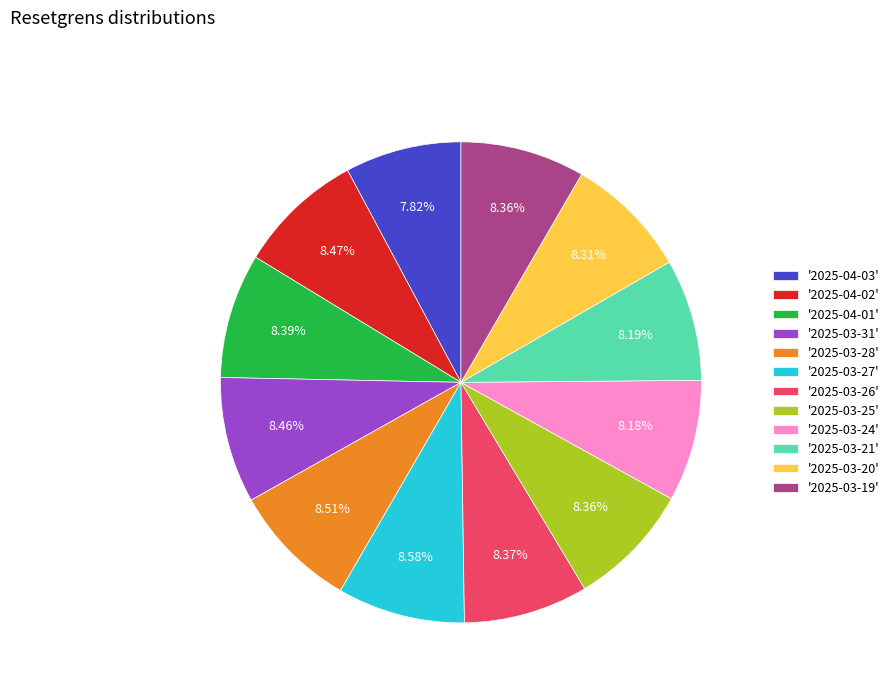

Combined, do '2025-03-19' and '2025-04-03' account for over 50%?

No